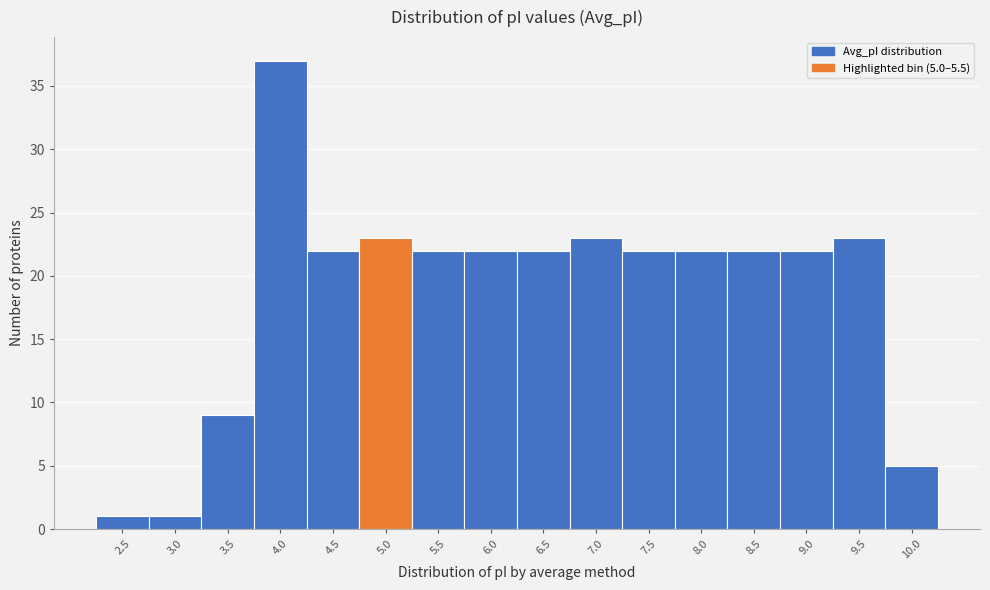

Reading left to right, list all the values displayed in this chart.

2.5=1	3.0=1	3.5=9	4.0=37	4.5=22	5.0=23	5.5=22	6.0=22	6.5=22	7.0=23	7.5=22	8.0=22	8.5=22	9.0=22	9.5=23	10.0=5